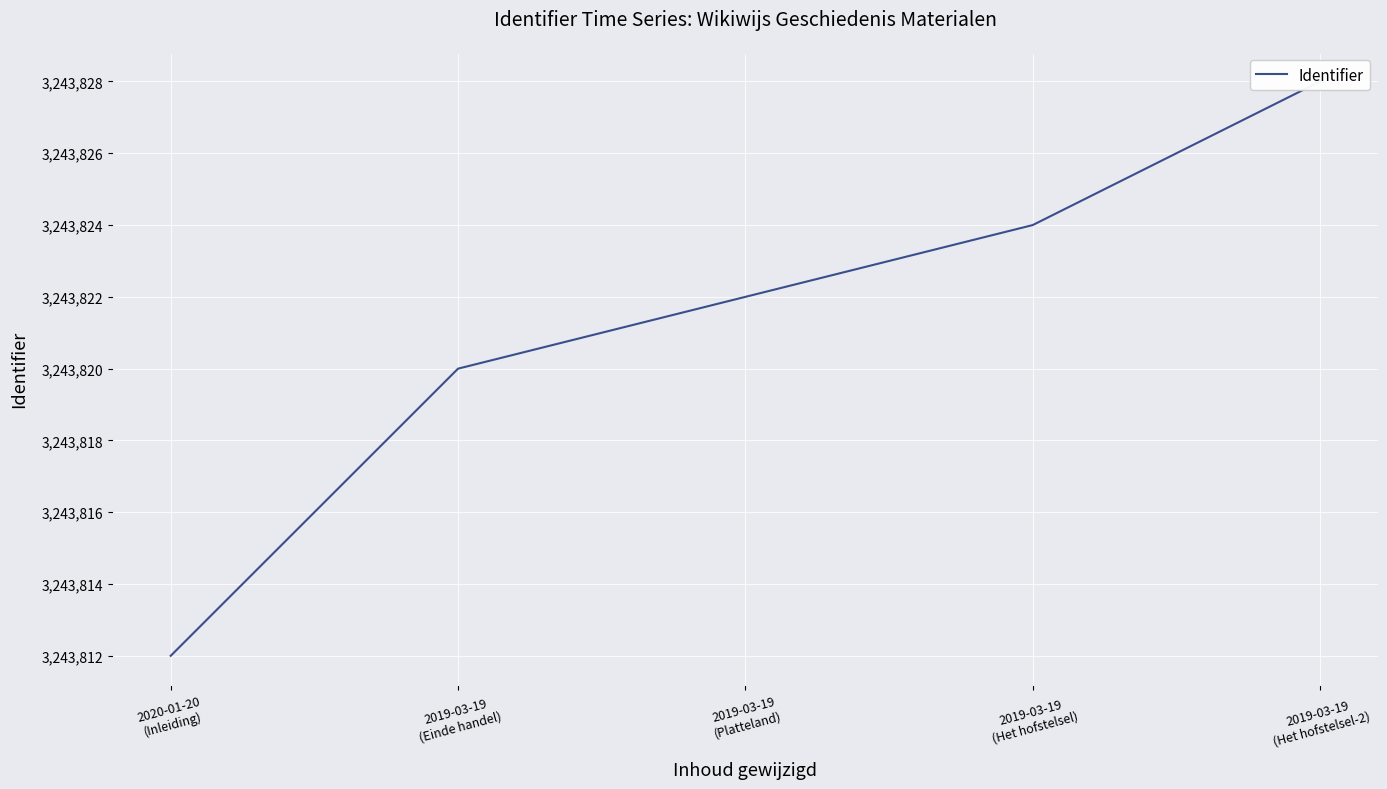

Rank the categories by value from highest to lowest.

2019-03-19
(Het hofstelsel-2), 2019-03-19
(Het hofstelsel), 2019-03-19
(Platteland), 2019-03-19
(Einde handel), 2020-01-20
(Inleiding)